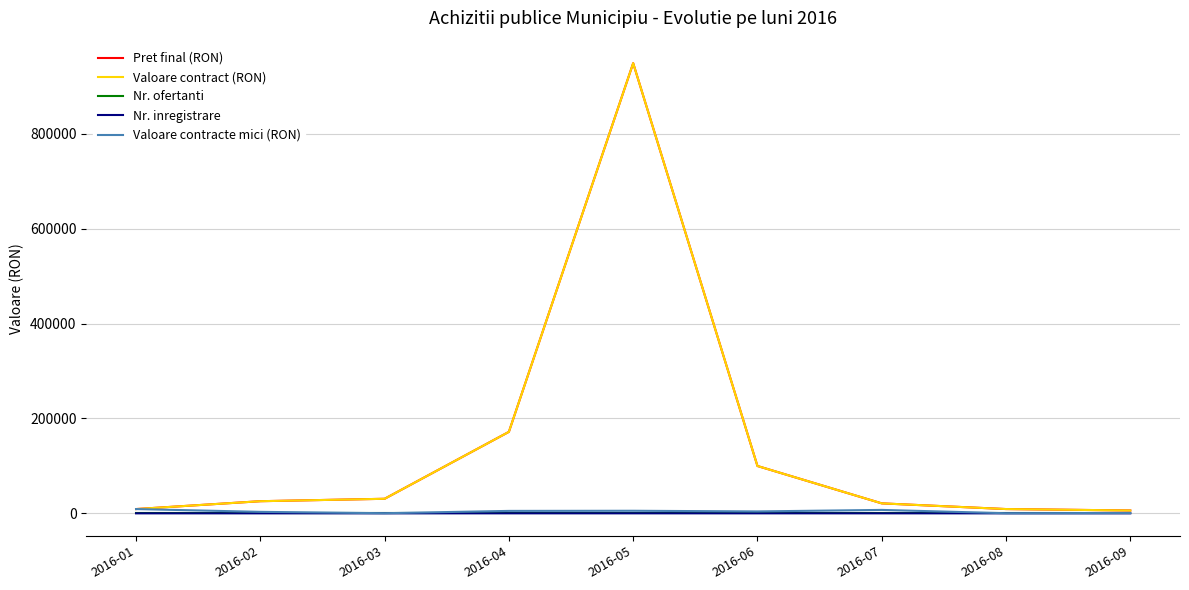

Which has a higher value, 2016-08 or 2016-07?

2016-07